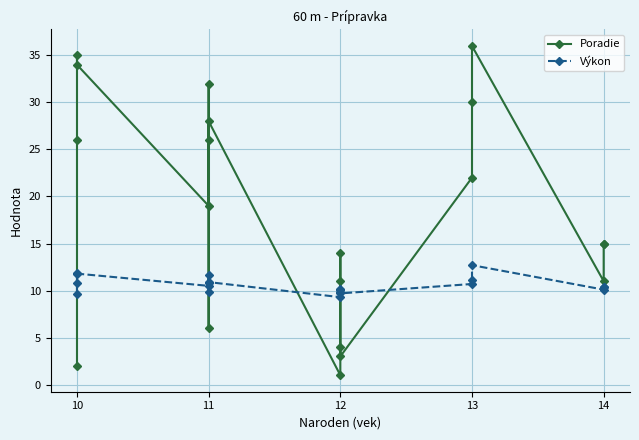

Rank the series by their average value, from lowest to highest.

Výkon, Poradie